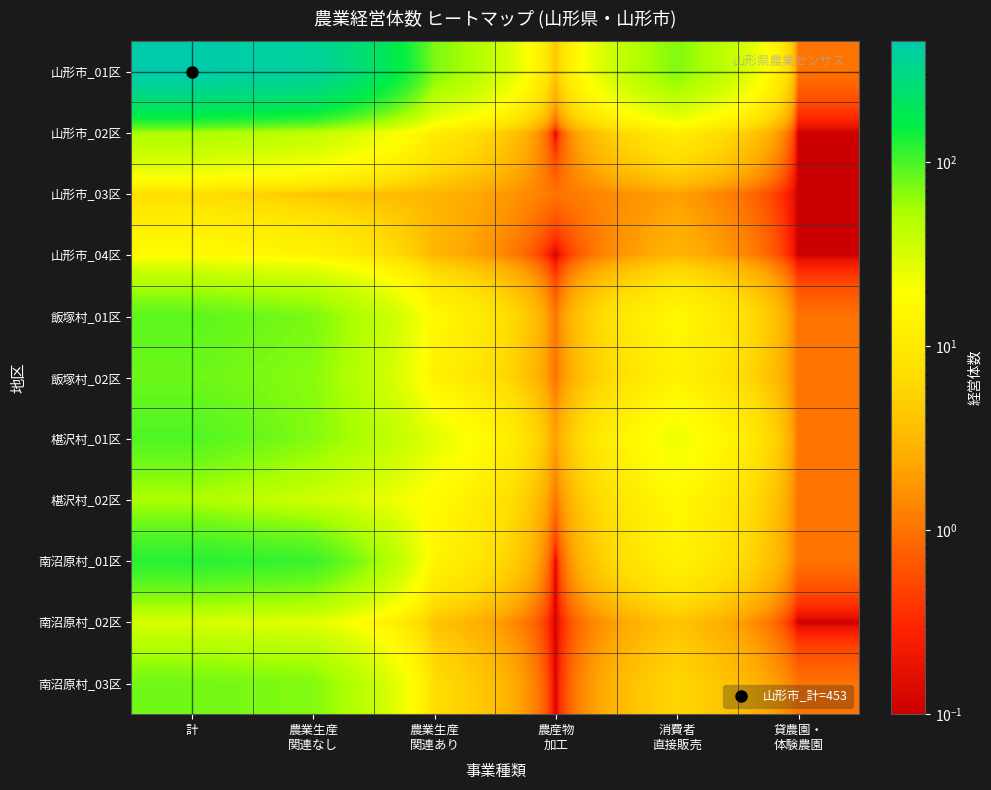

At 農産物 加工, list the series in order from smallest to largest.

山形市_02区, 山形市_04区, 南沼原村_01区, 南沼原村_02区, 南沼原村_03区, 山形市_03区, 飯塚村_01区, 飯塚村_02区, 椹沢村_02区, 椹沢村_01区, 山形市_01区